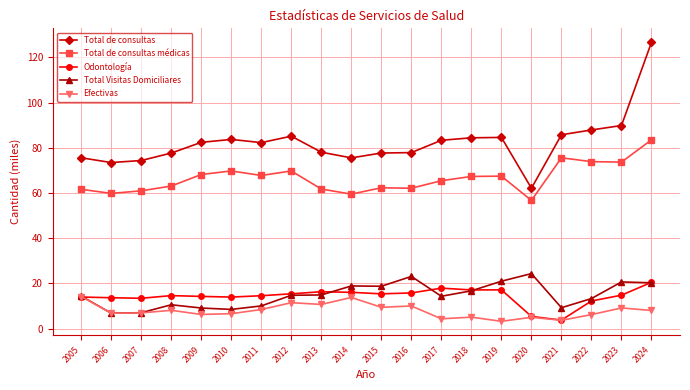

What is the spread (max minus min) of values at 2023?

80.7